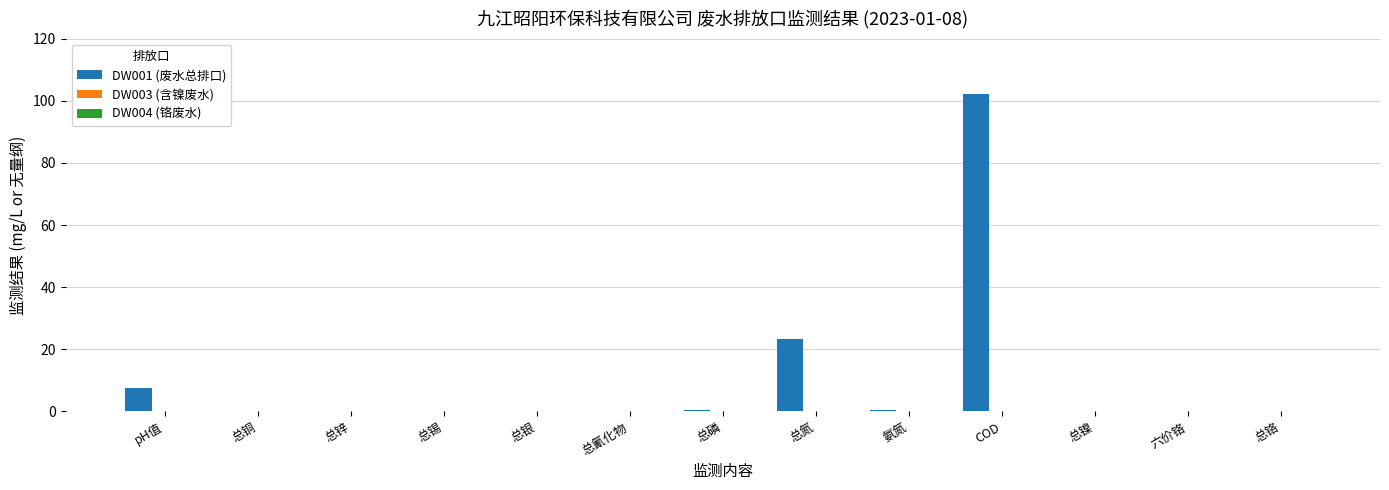

Count the number of categories in the chart.

13